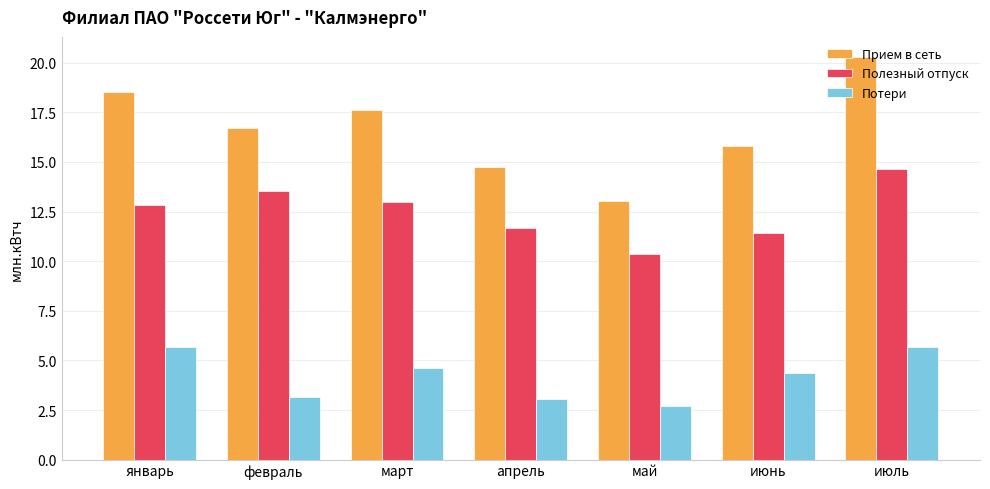

Which series has the largest range (max minus min)?

Прием в сеть